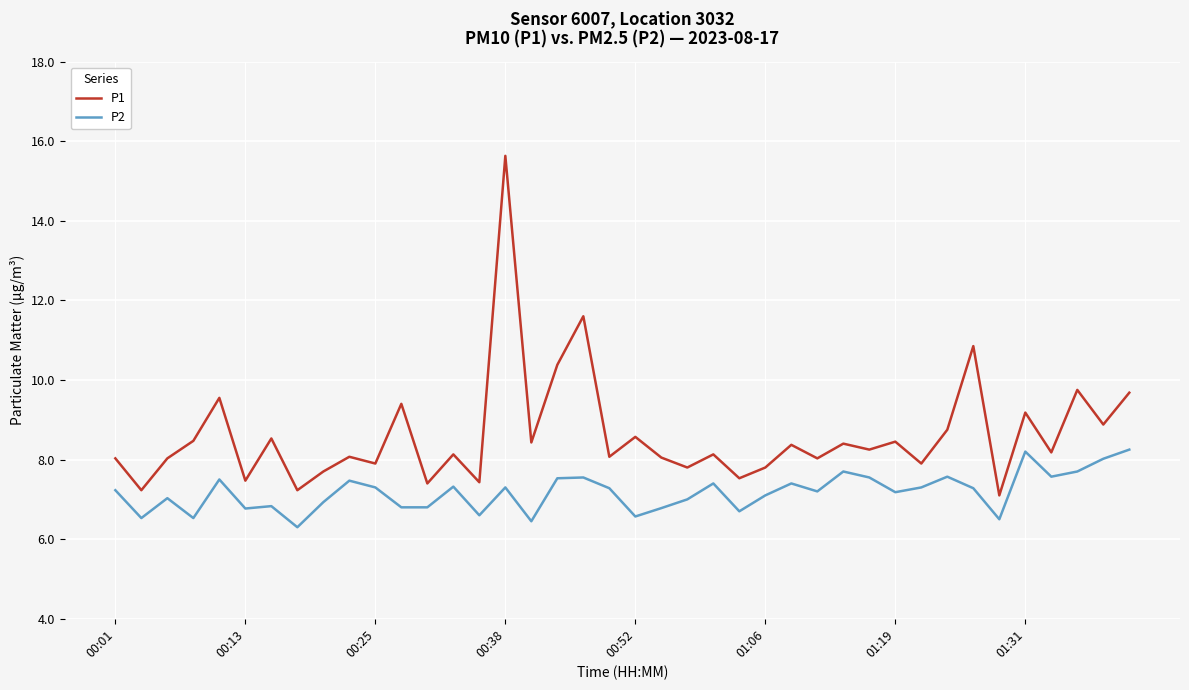

Which series has the largest total across all categories?

P1